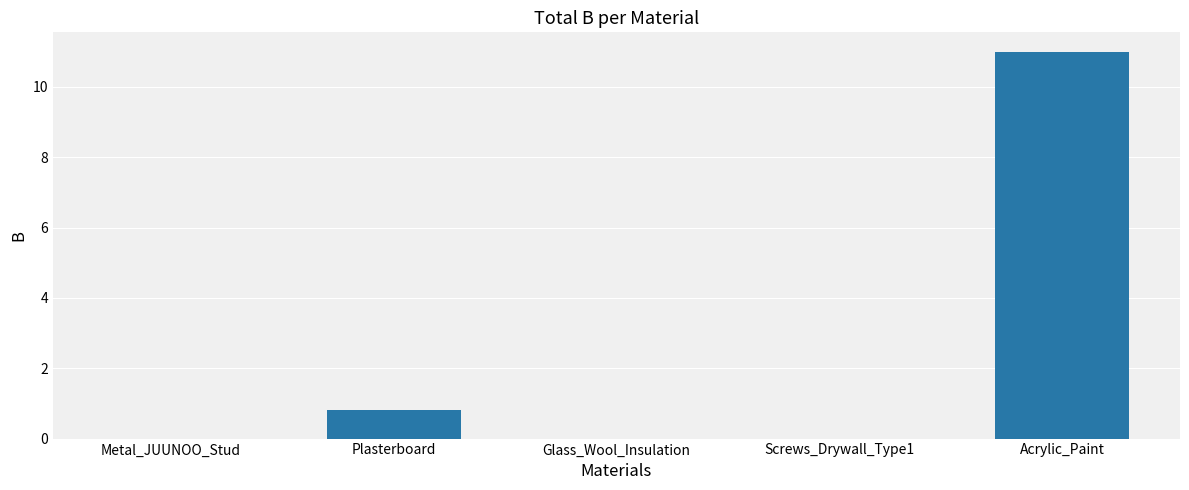

What is the approximate value at Acrylic_Paint?

11.0